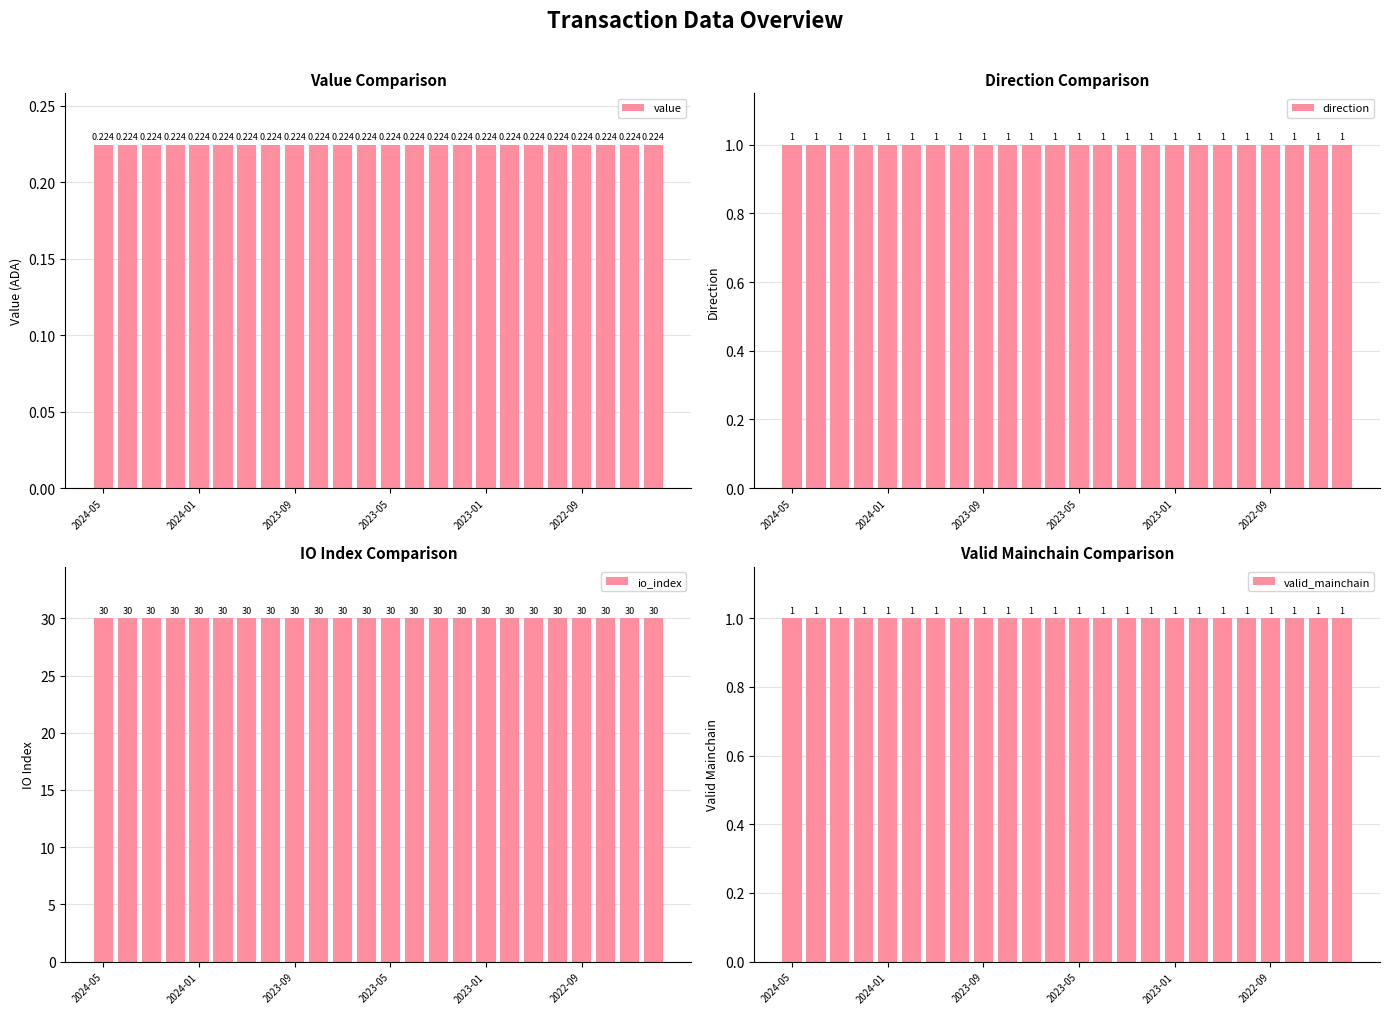

Which has a higher value, 21 or 18?

21